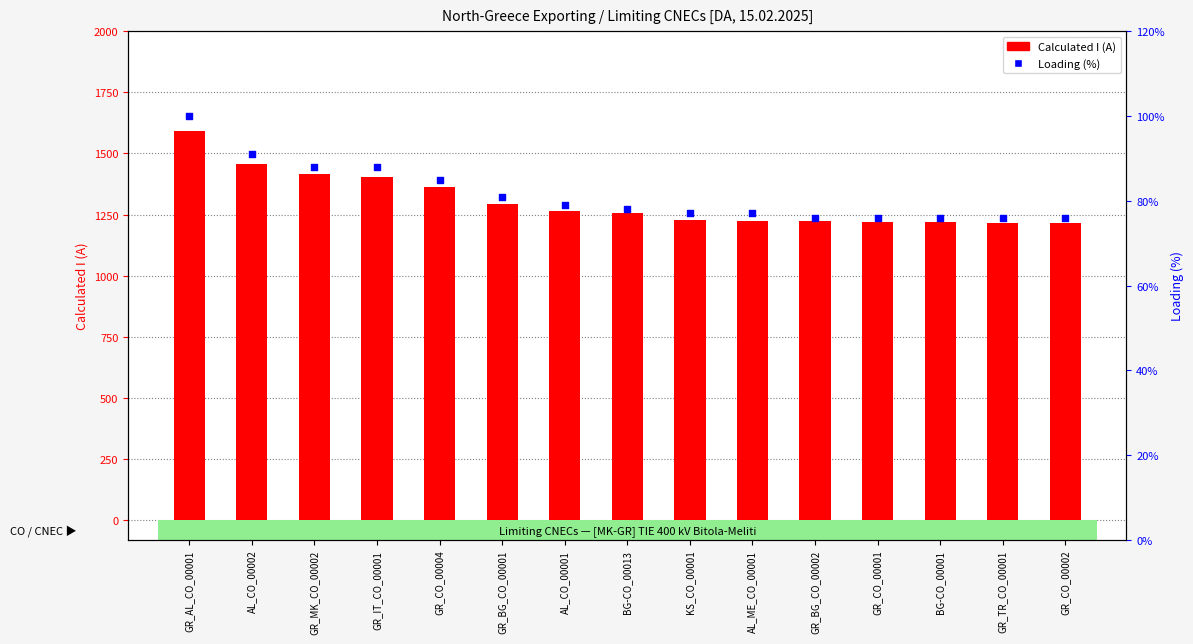

What is the total value across all series at AL_CO_00001?

1345